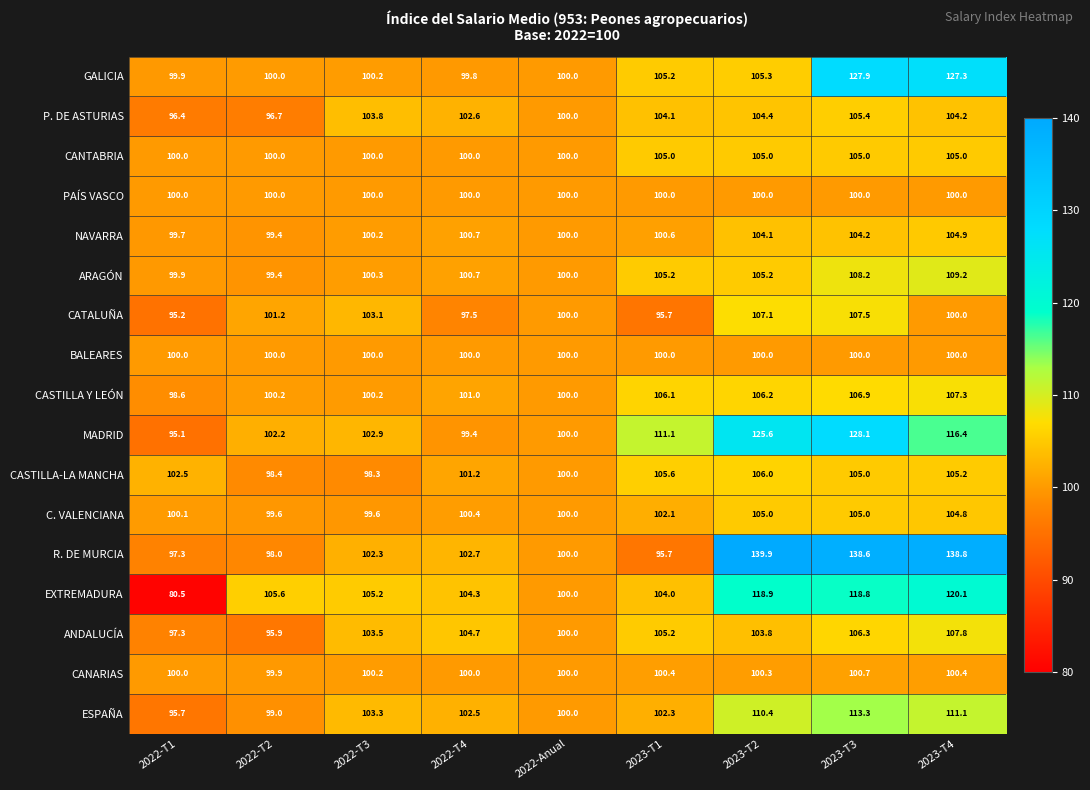

What is the difference between the second highest and minimum values in the C. VALENCIANA series?

5.4